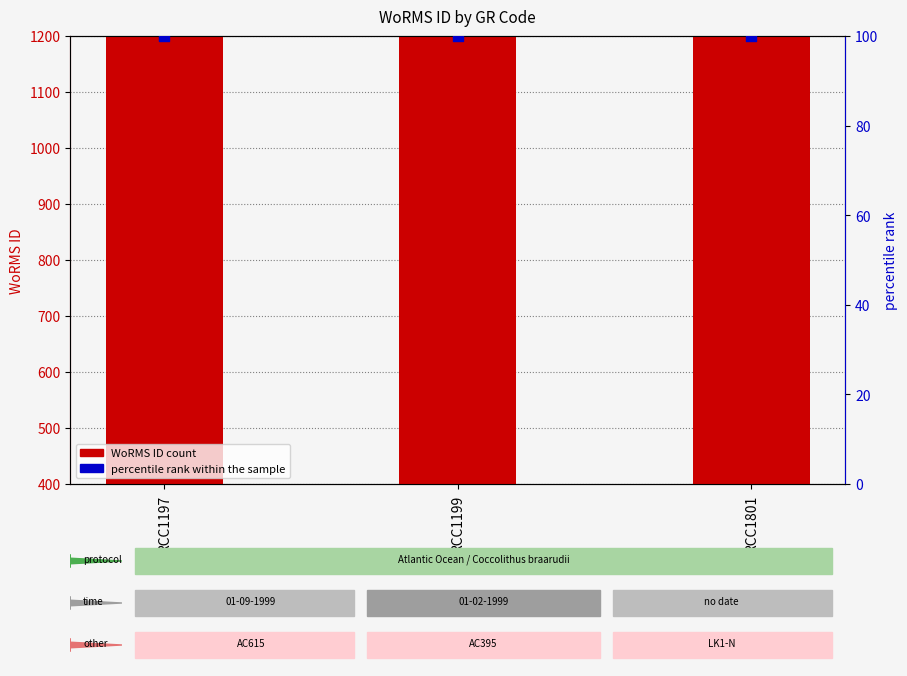

Is the value of percentile rank within the sample at RCC1801 greater than the value of WoRMS ID at RCC1199?

No